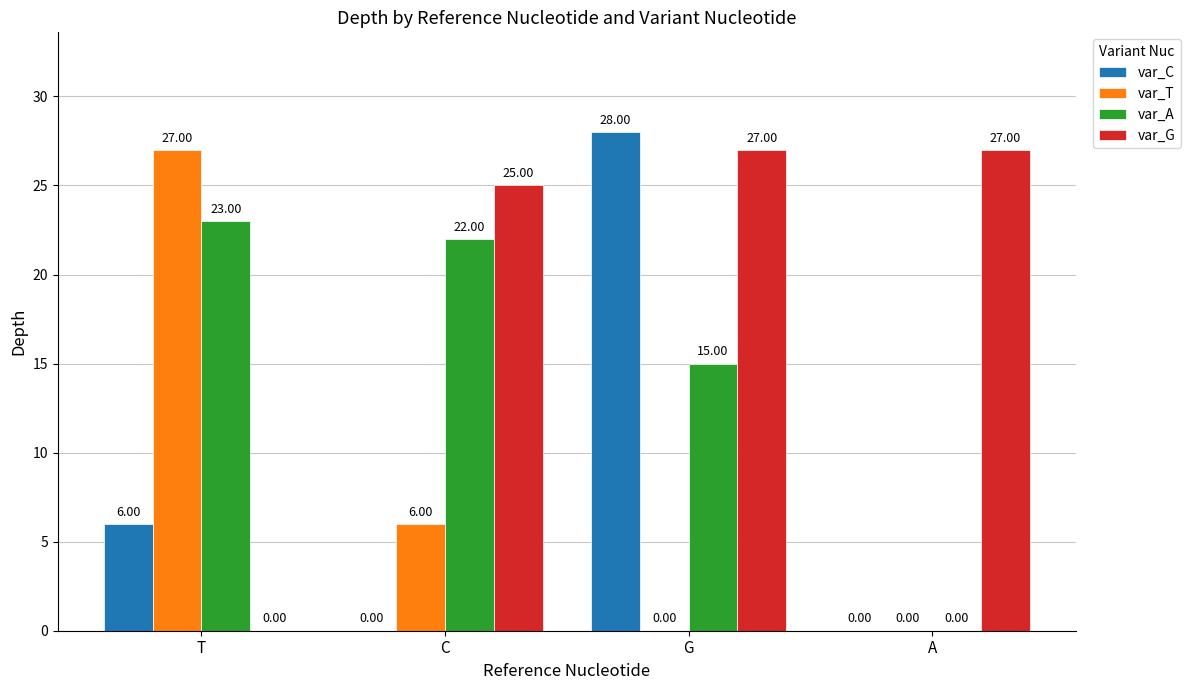

Count the number of categories in the chart.

4